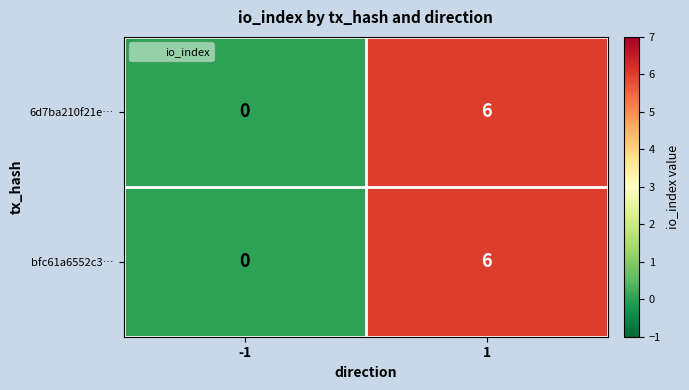

Reading right to left, list all the values displayed in this chart.

6d7ba210f21e…: 6	0
bfc61a6552c3…: 6	0